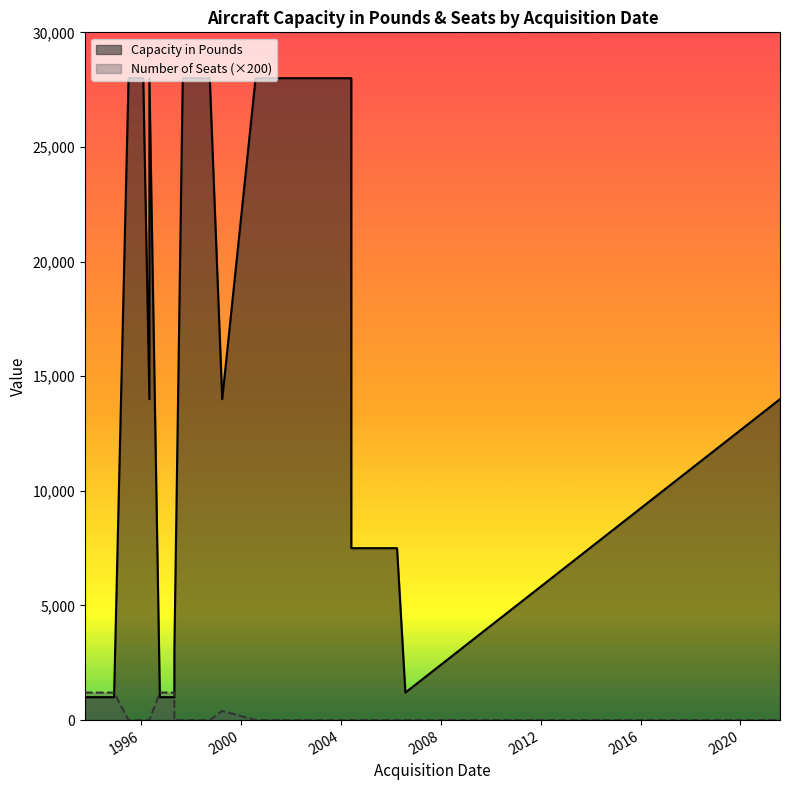

How many data points in Capacity in Pounds are less than 14000?

12